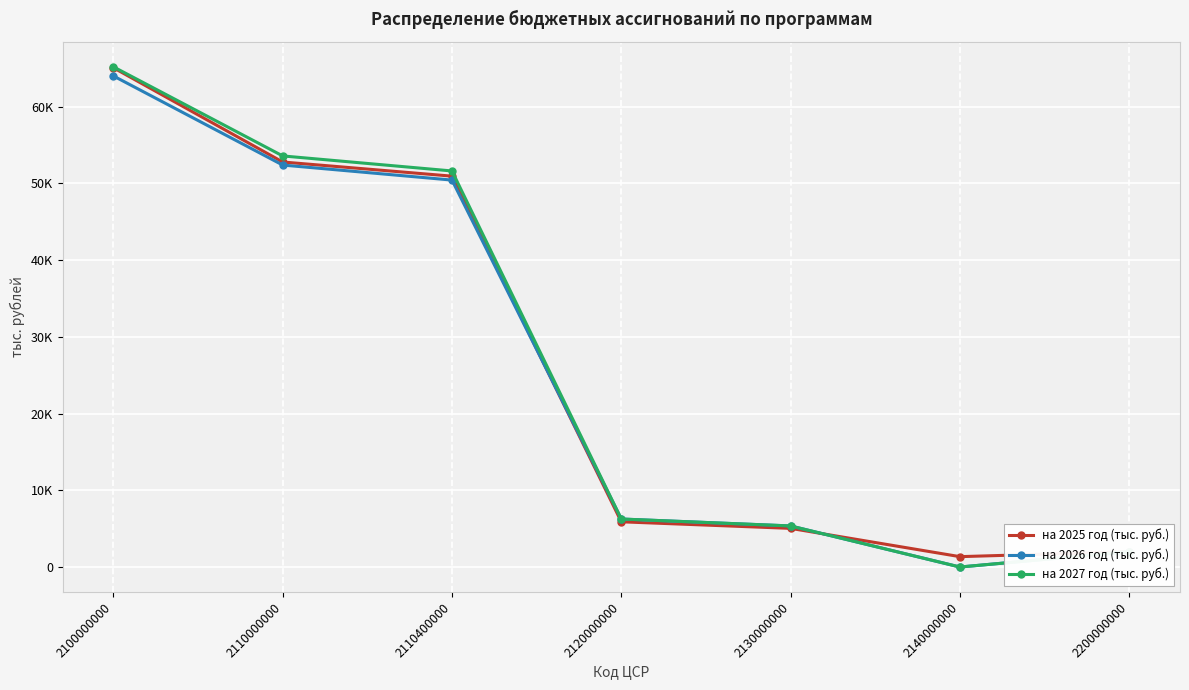

What is the highest value of the на 2026 год (тыс. руб.) series?

64000.1